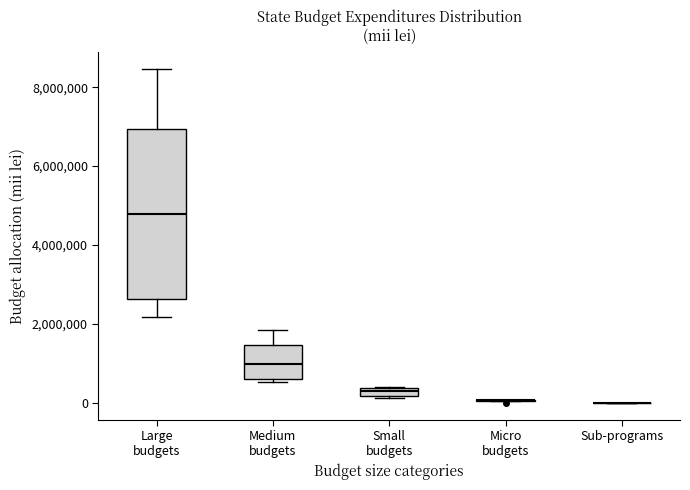

Where is the lower edge of the box for Large budgets on the y-axis? The values are not printed on the chart, so give them approximately, as read against the axis.

2600000